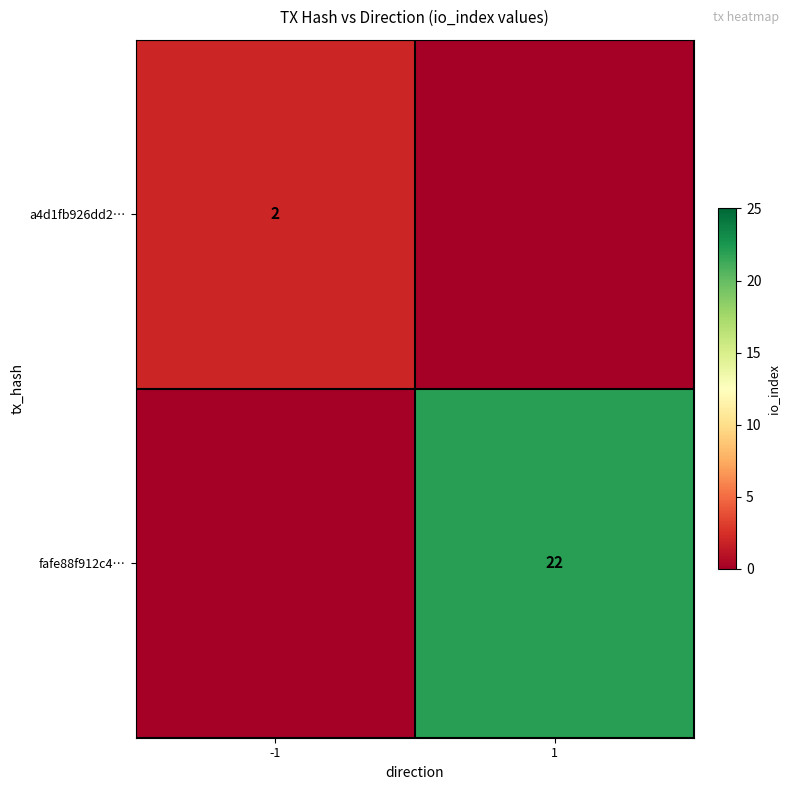

True or false: a4d1fb926dd2… has a value of 3 at -1.

False